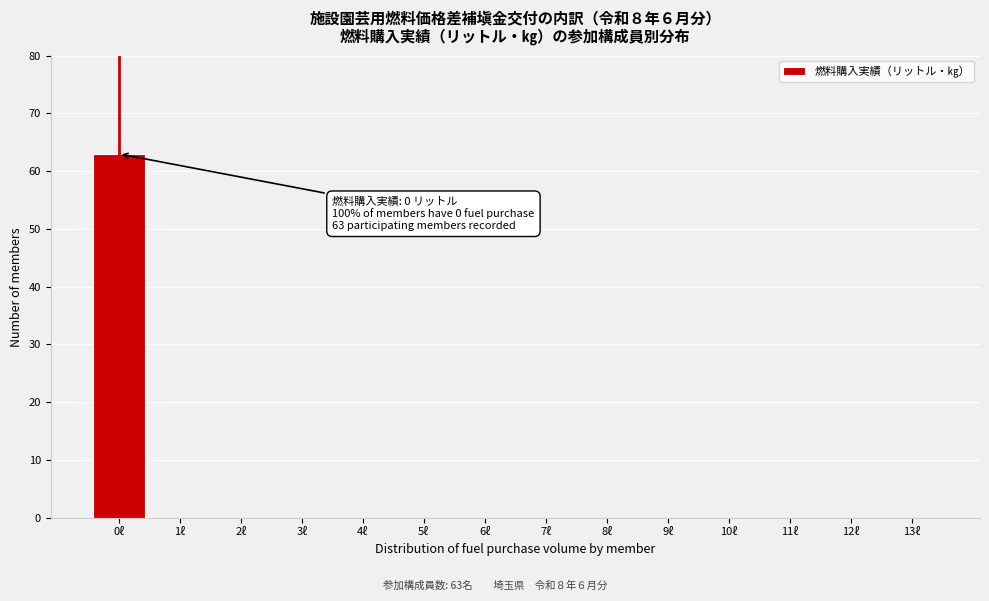

Reading left to right, transcribe all the data shown in this chart.

0ℓ=63	1ℓ=0	2ℓ=0	3ℓ=0	4ℓ=0	5ℓ=0	6ℓ=0	7ℓ=0	8ℓ=0	9ℓ=0	10ℓ=0	11ℓ=0	12ℓ=0	13ℓ=0